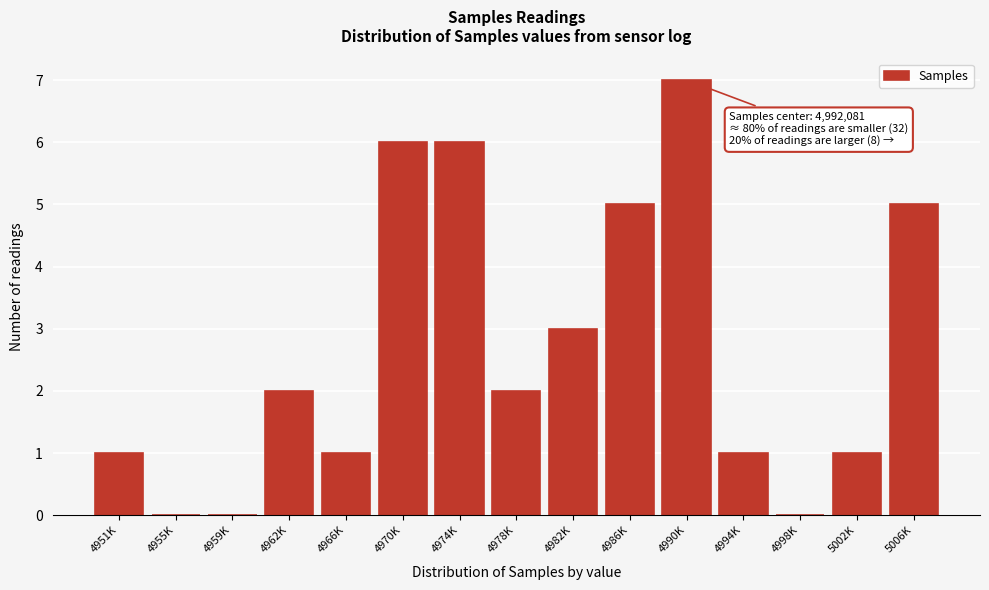

Reading left to right, transcribe all the data shown in this chart.

4951K=1	4955K=0	4959K=0	4962K=2	4966K=1	4970K=6	4974K=6	4978K=2	4982K=3	4986K=5	4990K=7	4994K=1	4998K=0	5002K=1	5006K=5